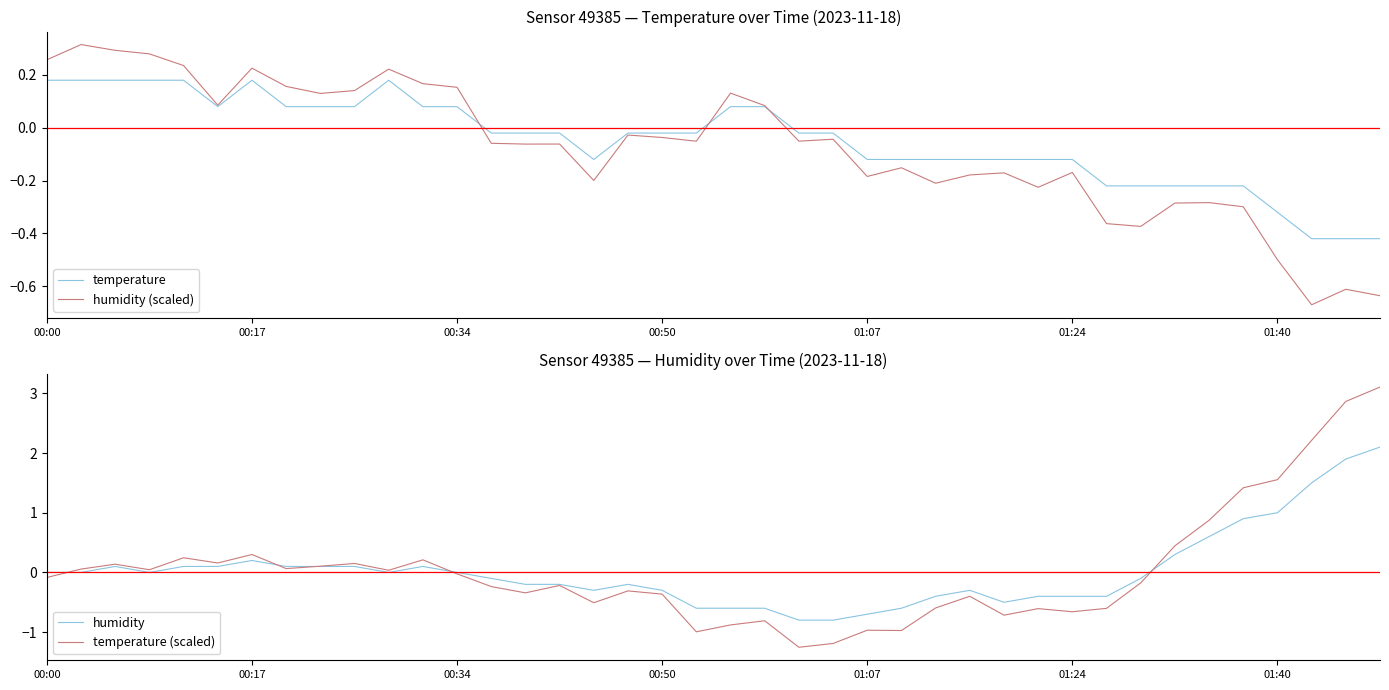

Is it true that temperature equals 0.0 at 00:34?

False